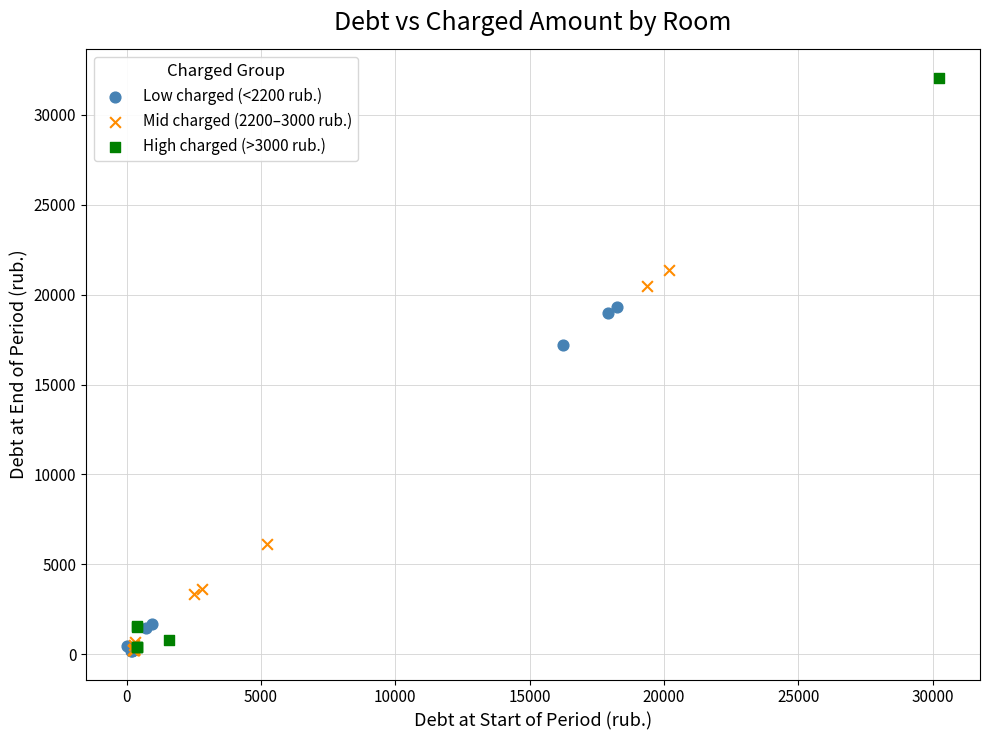

Which series reaches the maximum Y coordinate?

High charged (>3000 rub.)